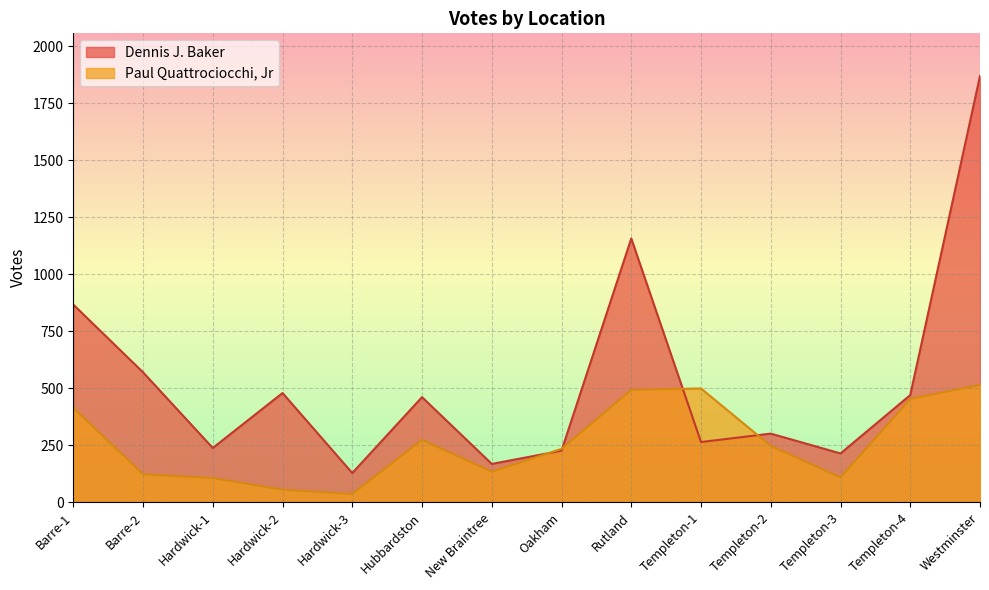

True or false: Paul Quattrociocchi, Jr has more than 0 points higher than both neighbors.

True